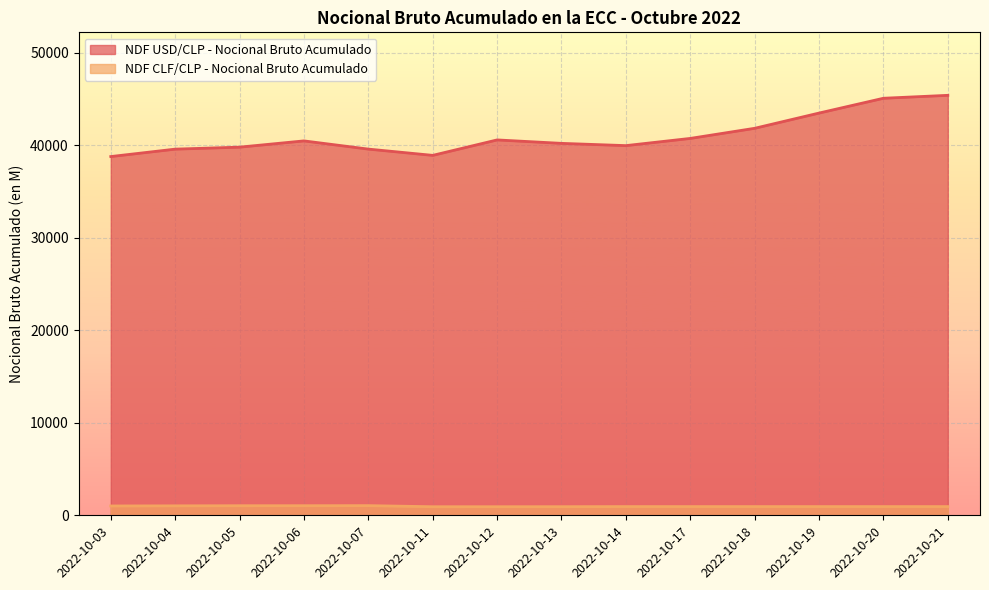

At how many categories does at least one series exceed 11287?

14